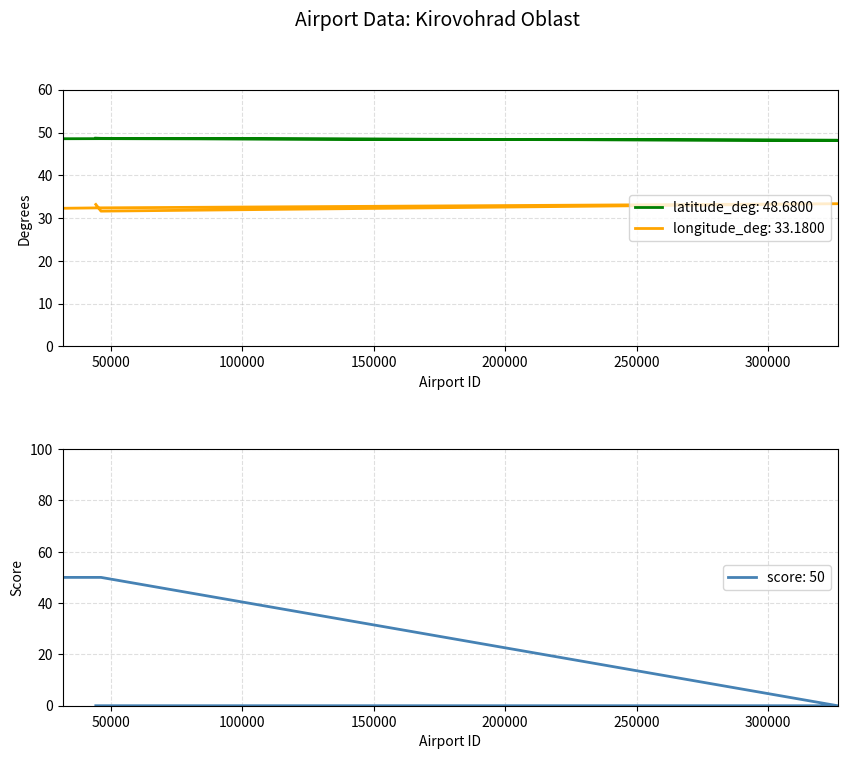

Reading right to left, transcribe all the data shown in this chart.

latitude_deg: 48.7	48.6	48.2	48.6	48.5
longitude_deg: 33.2	31.6	33.4	32.4	32.3
score: 0.0	0.0	0.0	50.0	50.0